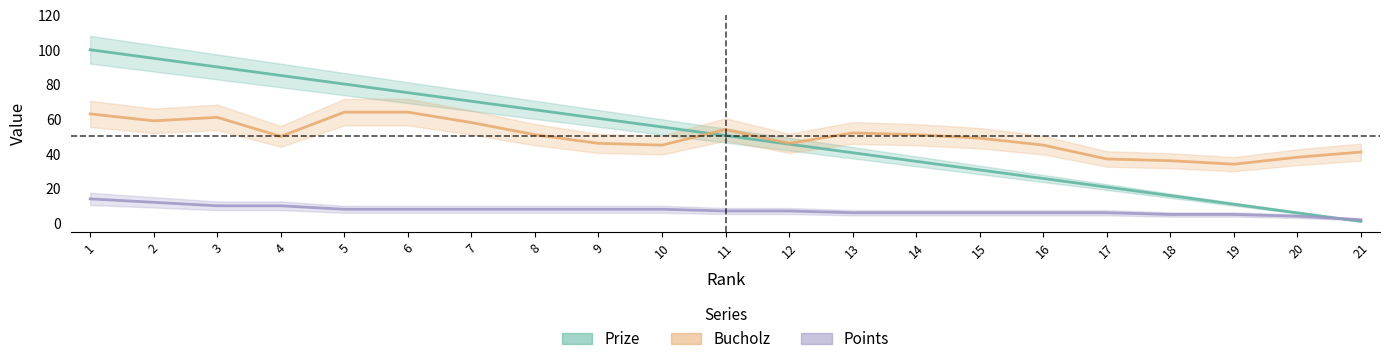

At which label is Bucholz closest to 49?

15